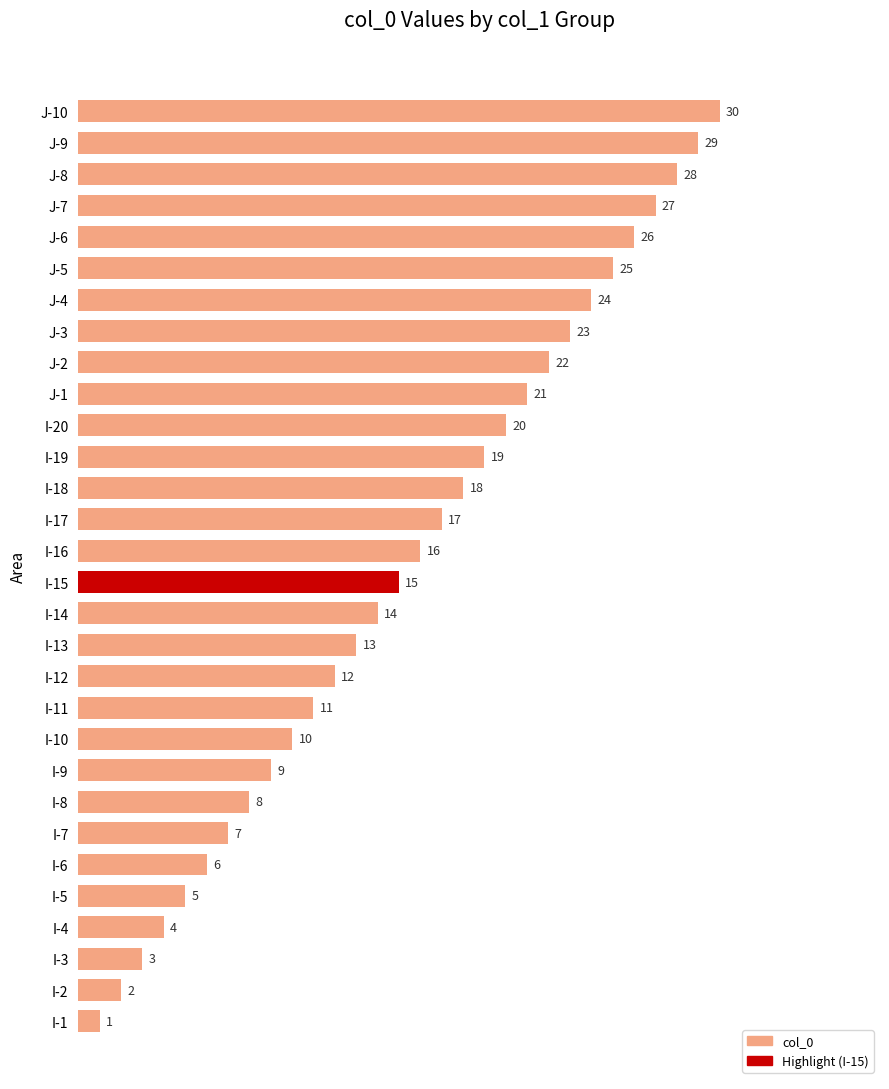

How many series are shown in this chart?

1